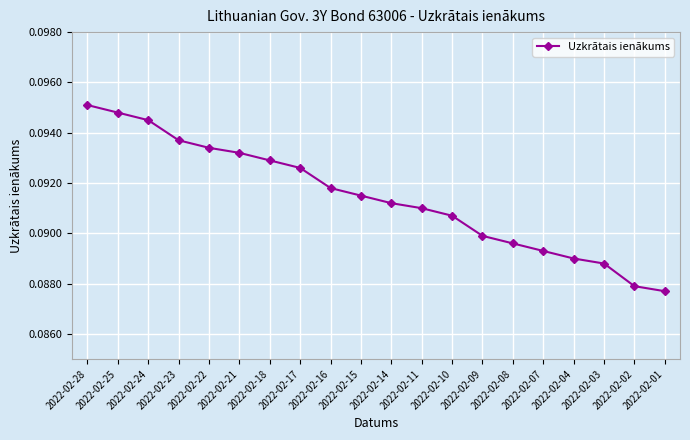

Which has a higher value, 2022-02-25 or 2022-02-07?

2022-02-25